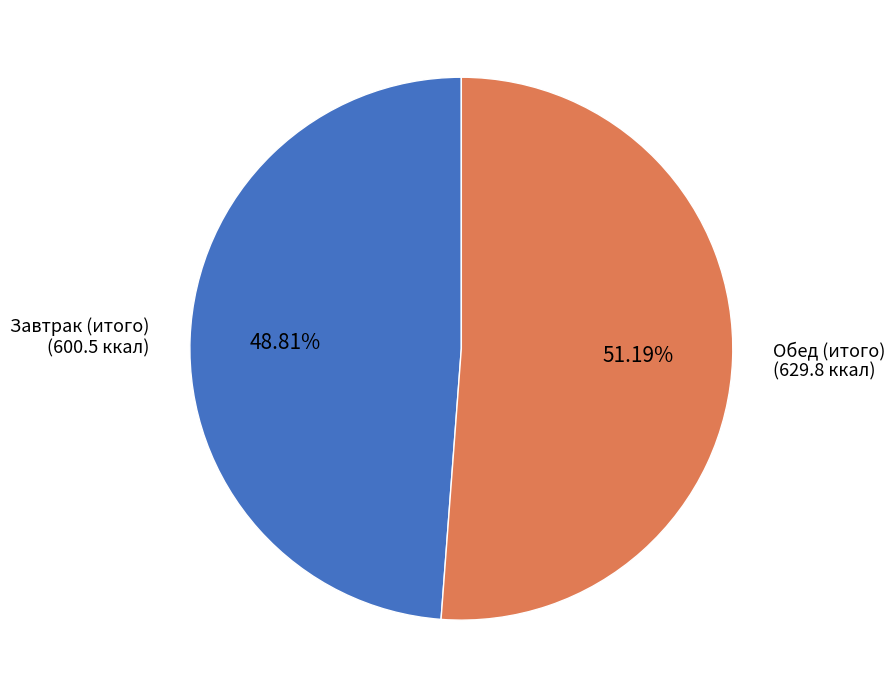

How many segments does this pie chart have?

2